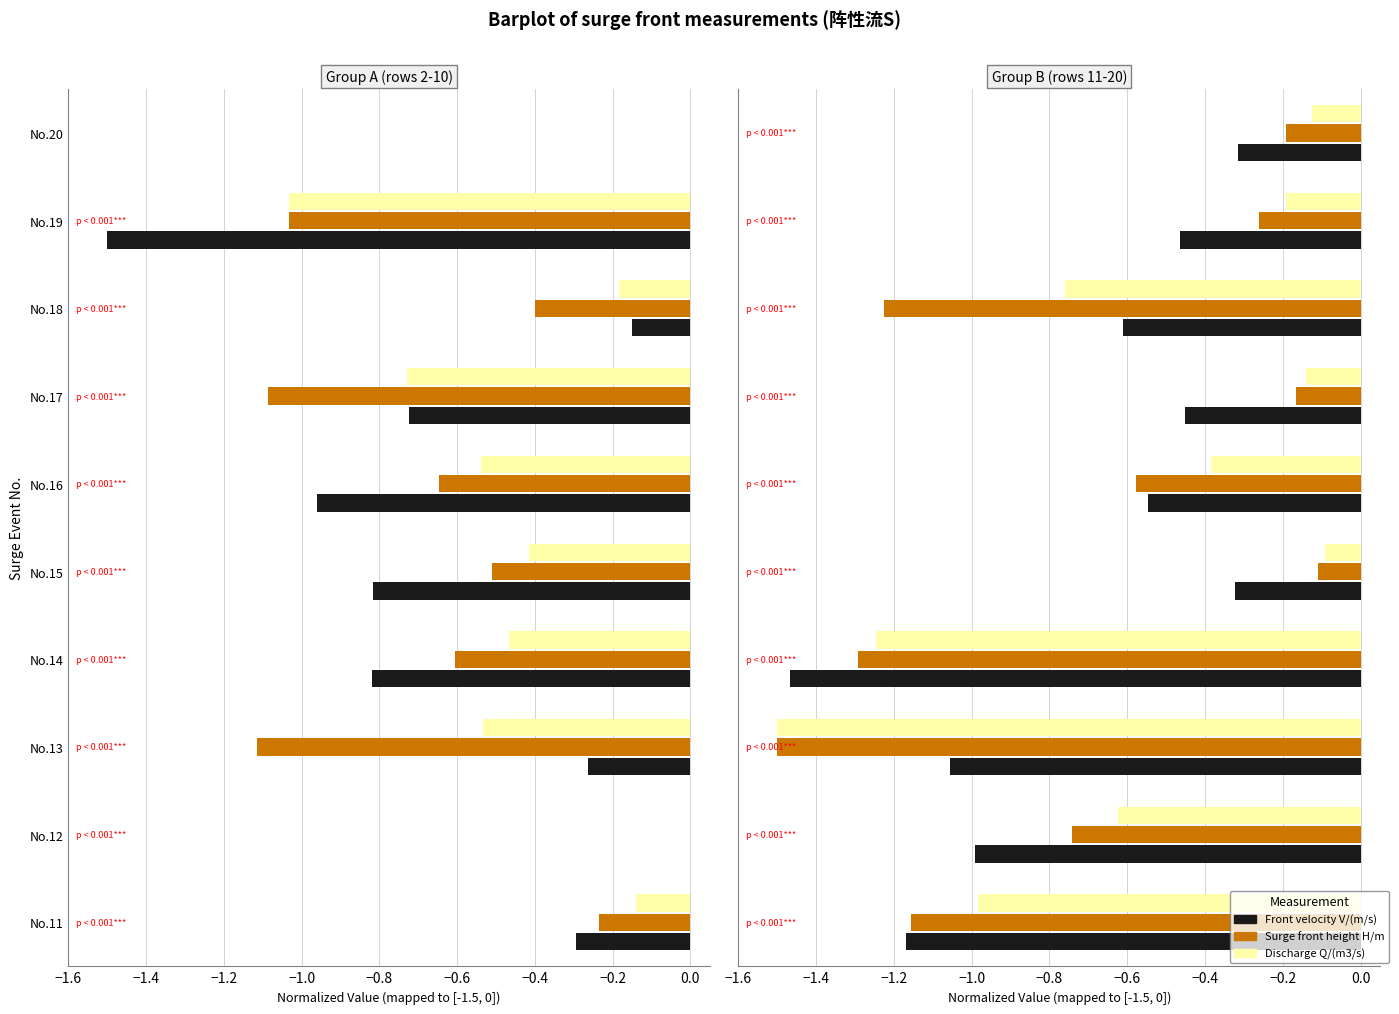

What is the minimum value shown in the chart?

-1.5